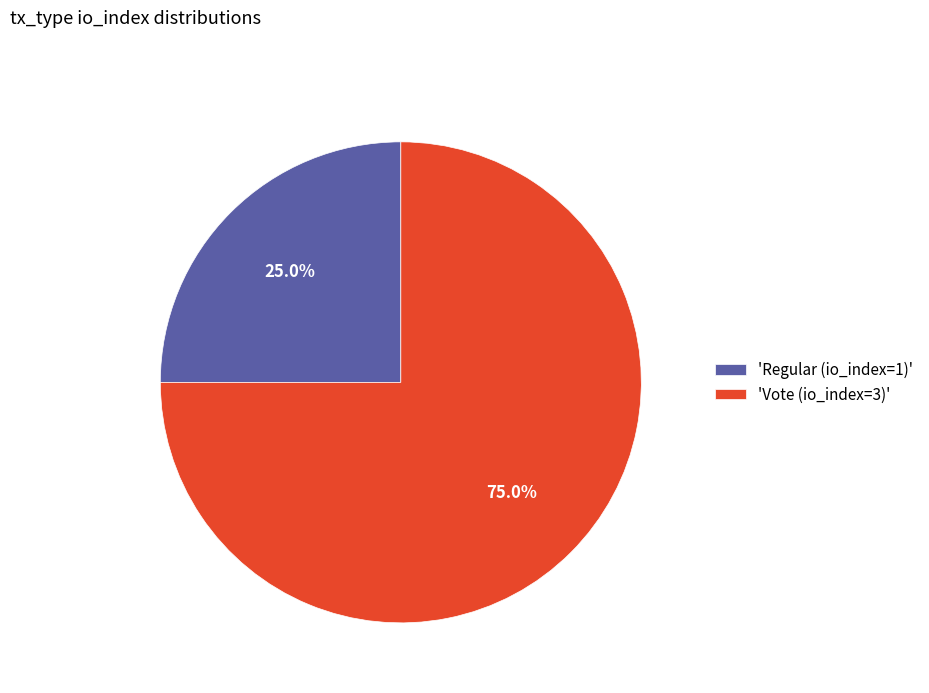

What is the ratio of the value at 'Vote (io_index=3)' to the value at 'Regular (io_index=1)'?

3.0